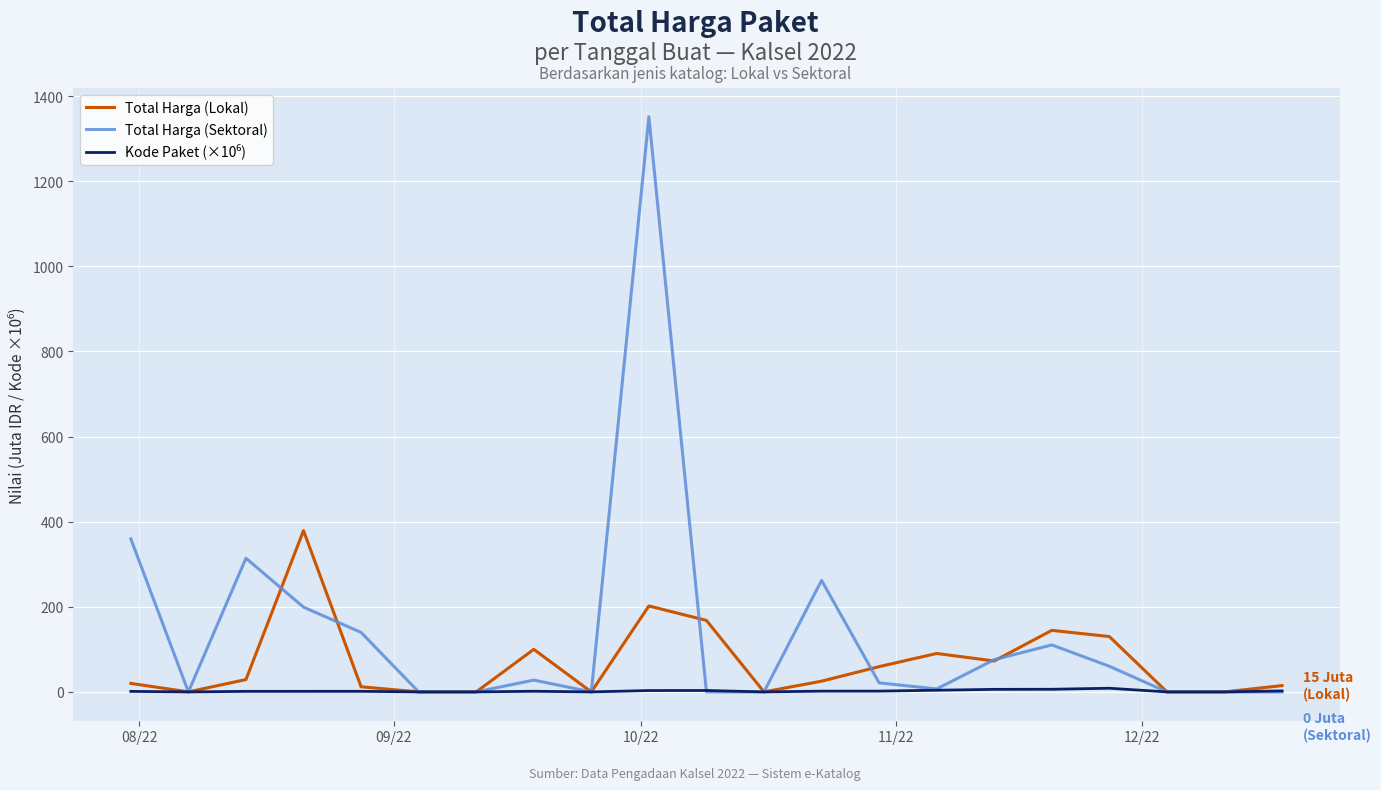

Which series has the largest range (max minus min)?

Total Harga (Sektoral)